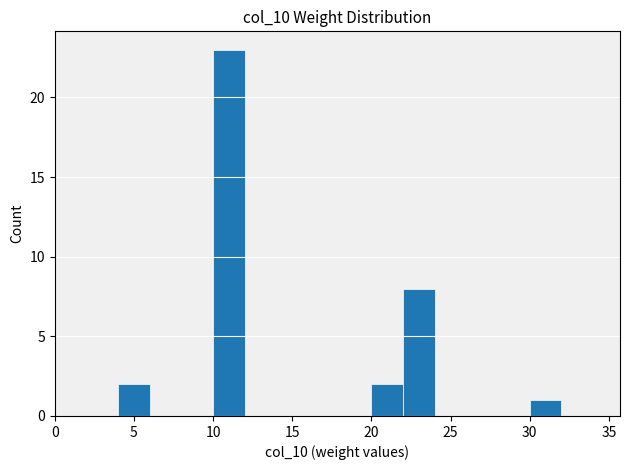

Reading left to right, transcribe this chart: for each bar, give the range it covers on the x-axis and its height. The values are not printed on the chart, so give them approximately, as read against the axis.

0 to 2: 0
2 to 4: 0
4 to 6: 2
6 to 8: 0
8 to 10: 0
10 to 12: 23
12 to 14: 0
14 to 16: 0
16 to 18: 0
18 to 20: 0
20 to 22: 2
22 to 24: 8
24 to 26: 0
26 to 28: 0
28 to 30: 0
30 to 32: 1
32 to 34: 0